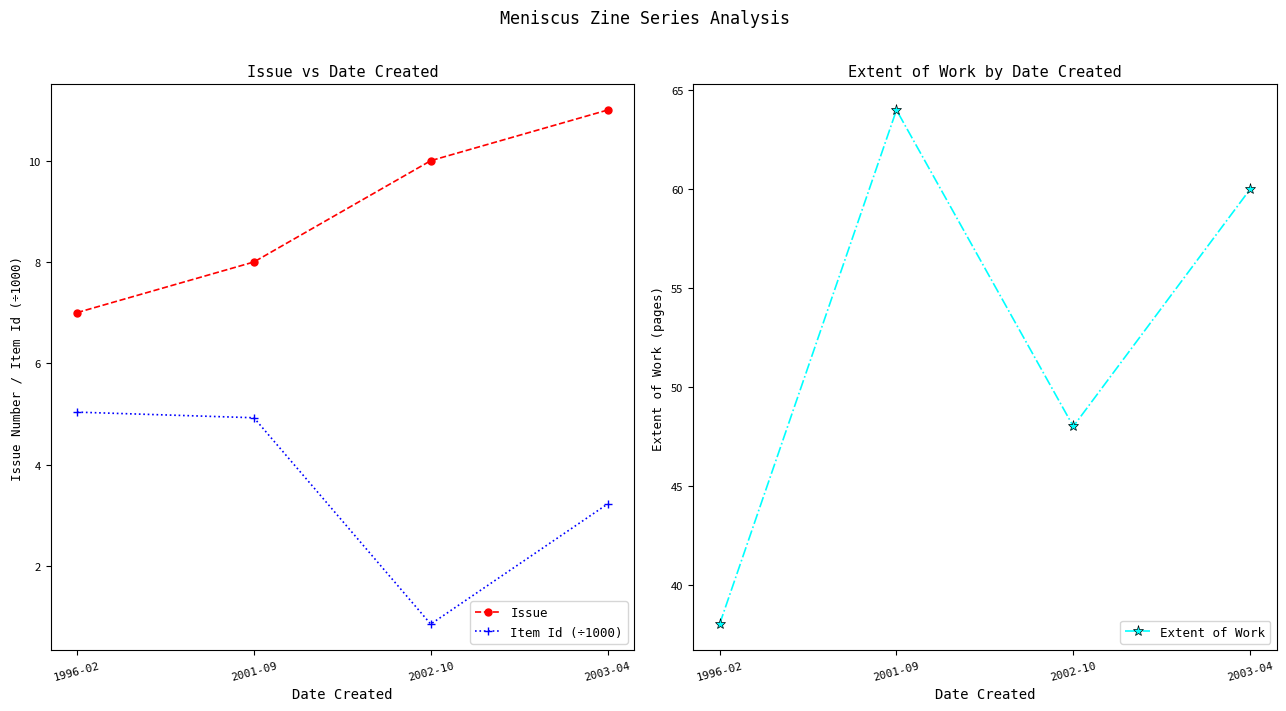

Reading left to right, transcribe all the data shown in this chart.

Issue: 7.0	8.0	10.0	11.0
Item Id (÷1000): 5.0	4.9	0.8	3.2
Extent of Work: 38.0	64.0	48.0	60.0